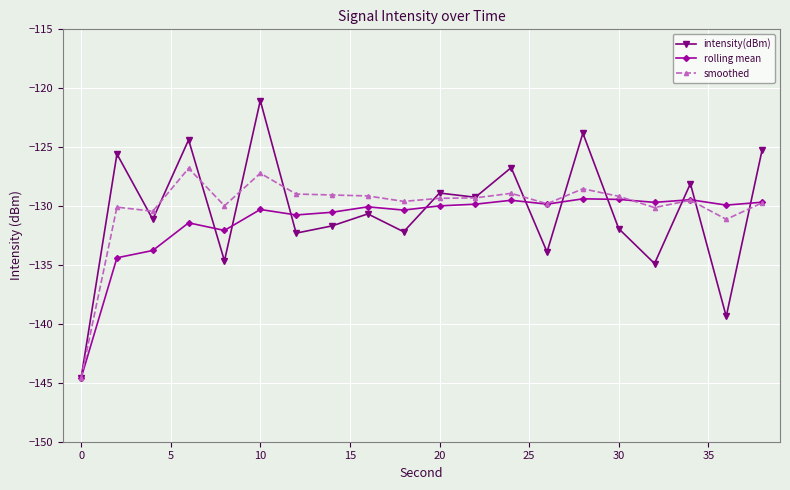

Does the chart have visible grid lines?

Yes